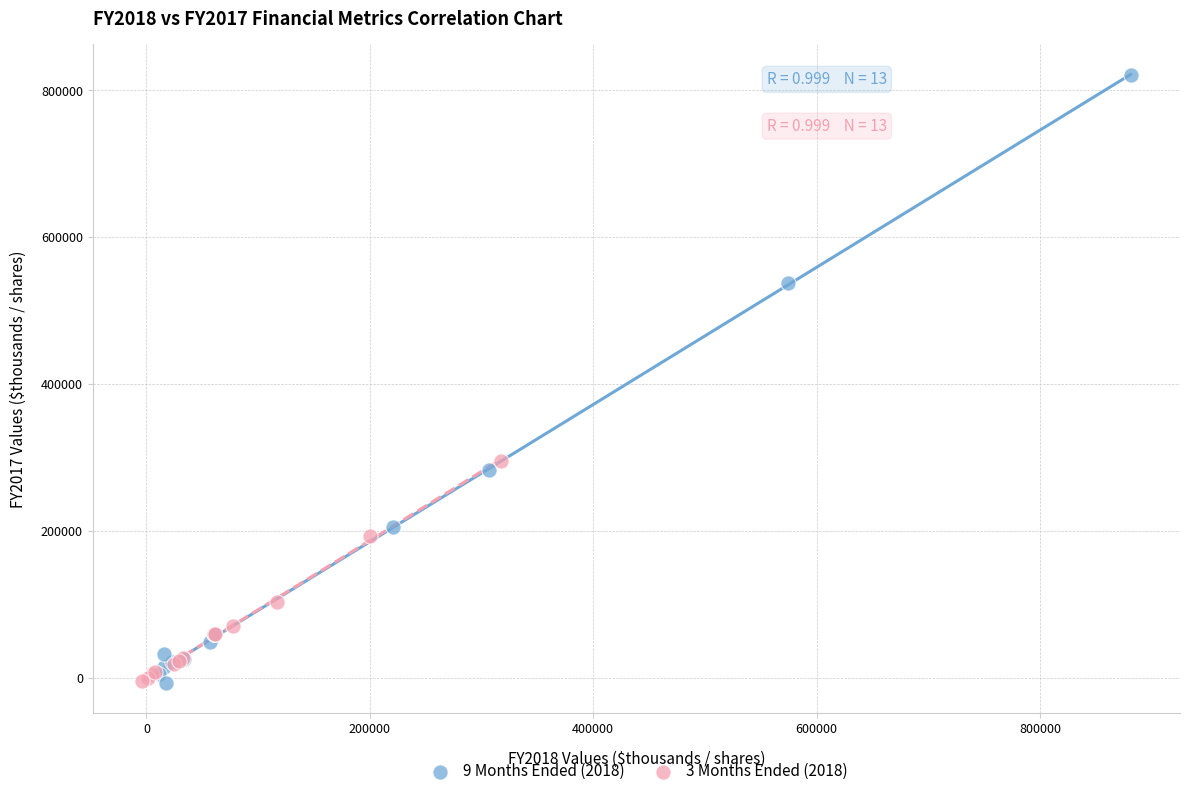

Which series has the widest spread of Y values?

9 Months Ended (2018)